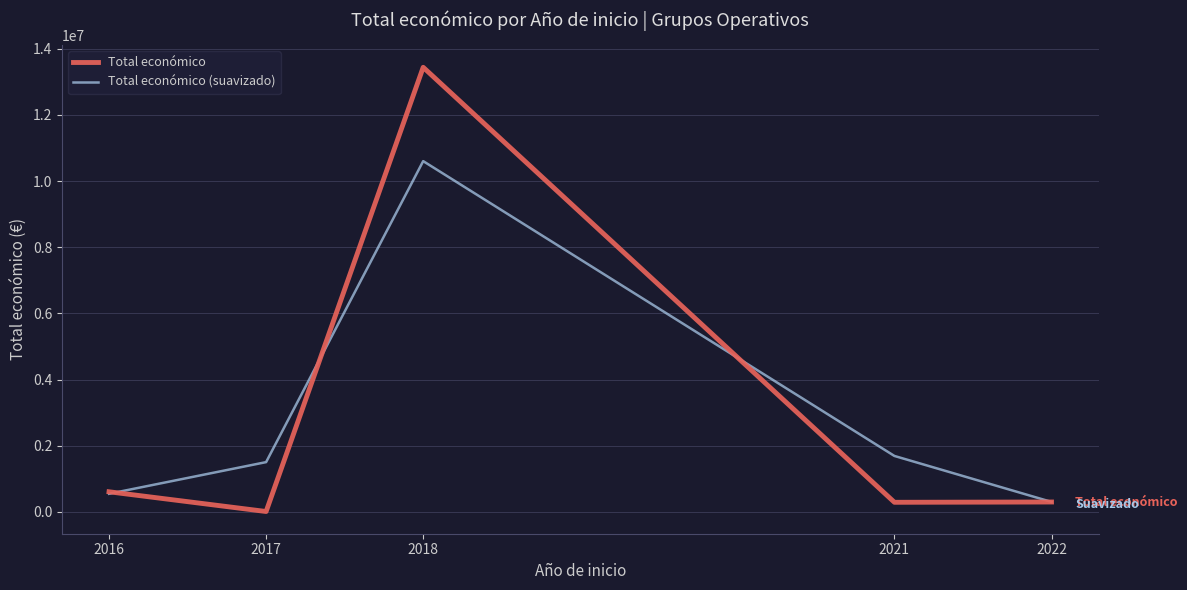

What is the total value across all series at 2022?

602363.3